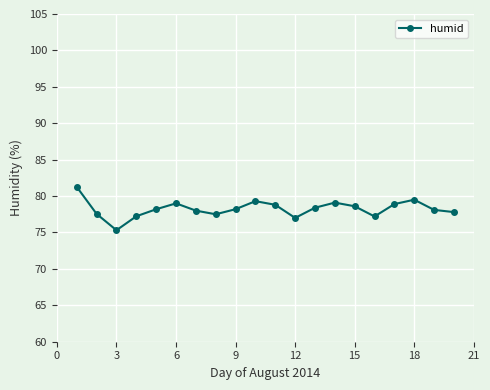

True or false: there are more than 1 points higher than both neighbors.

True